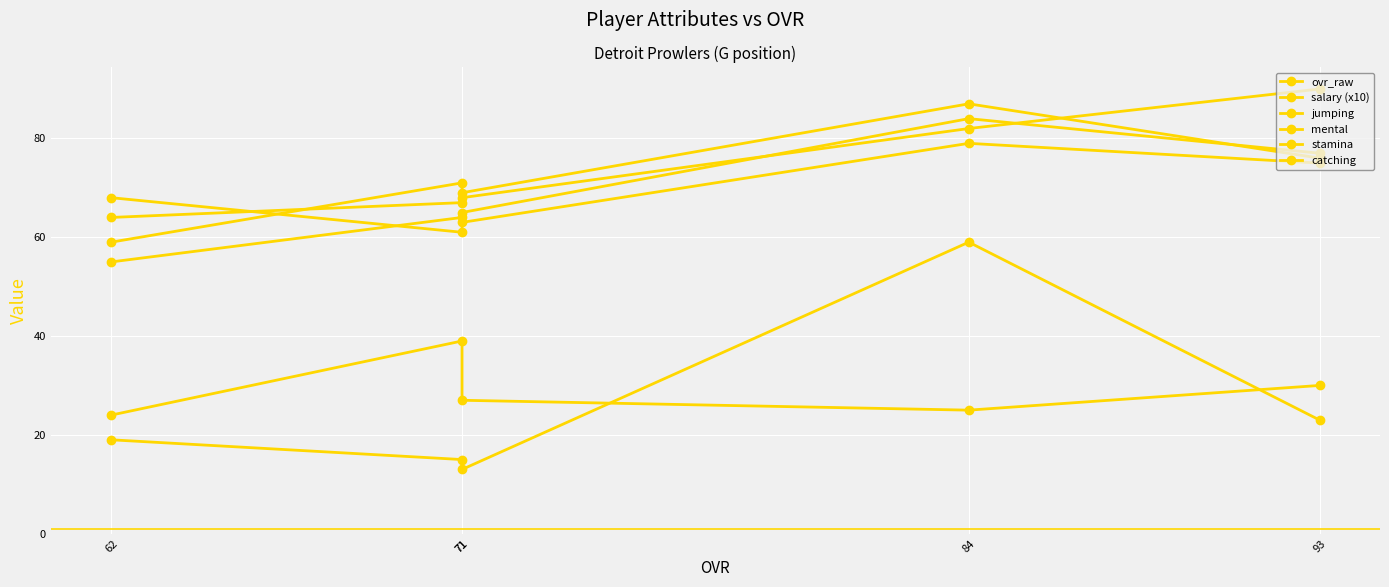

True or false: stamina and salary (x10) cross at least once.

False